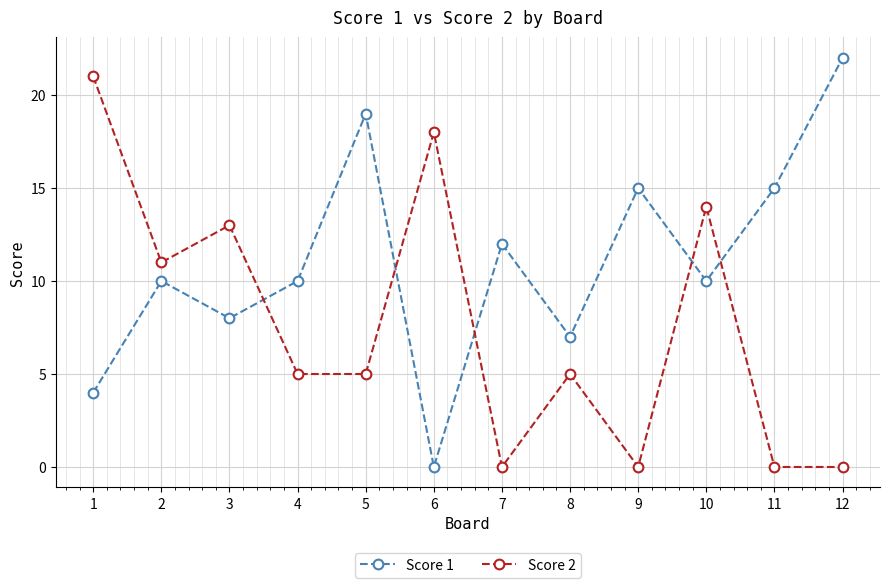

Between which two adjacent categories do Score 1 and Score 2 first intersect?

3 and 4